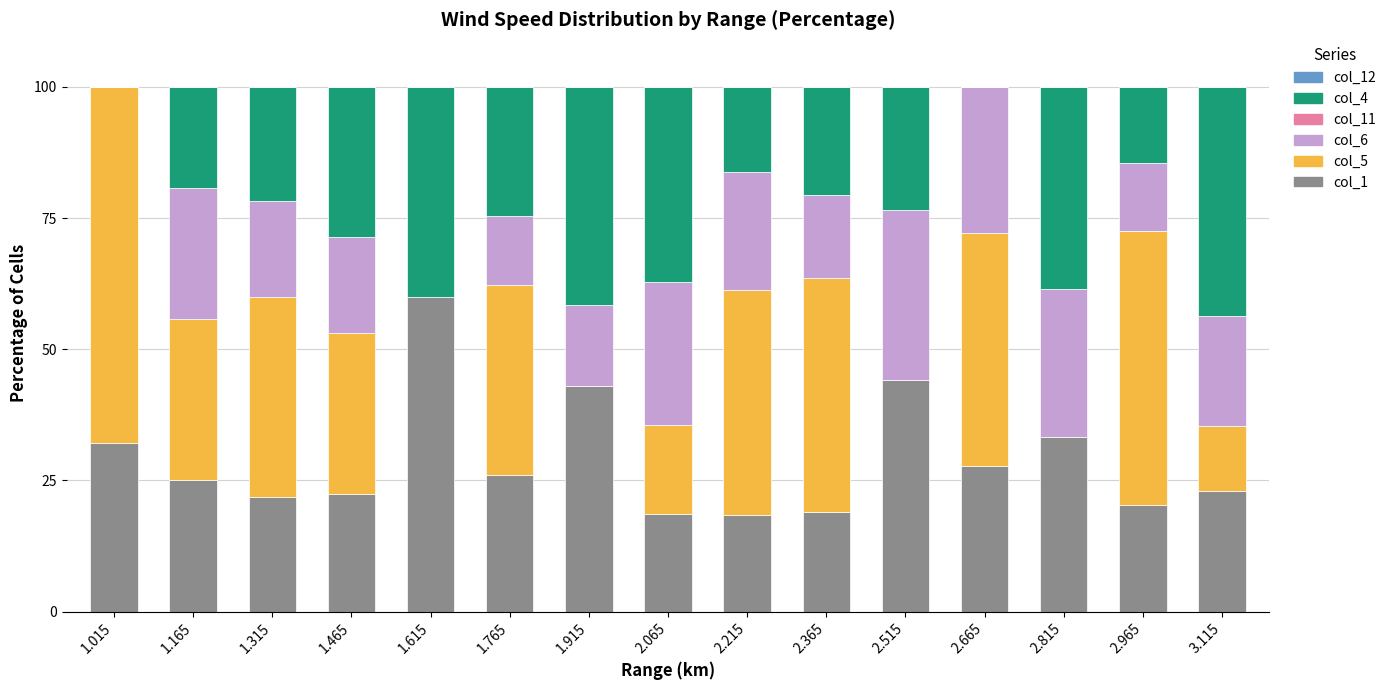

What is the sum of the col_1 values at 2.365 and 1.315?

40.9